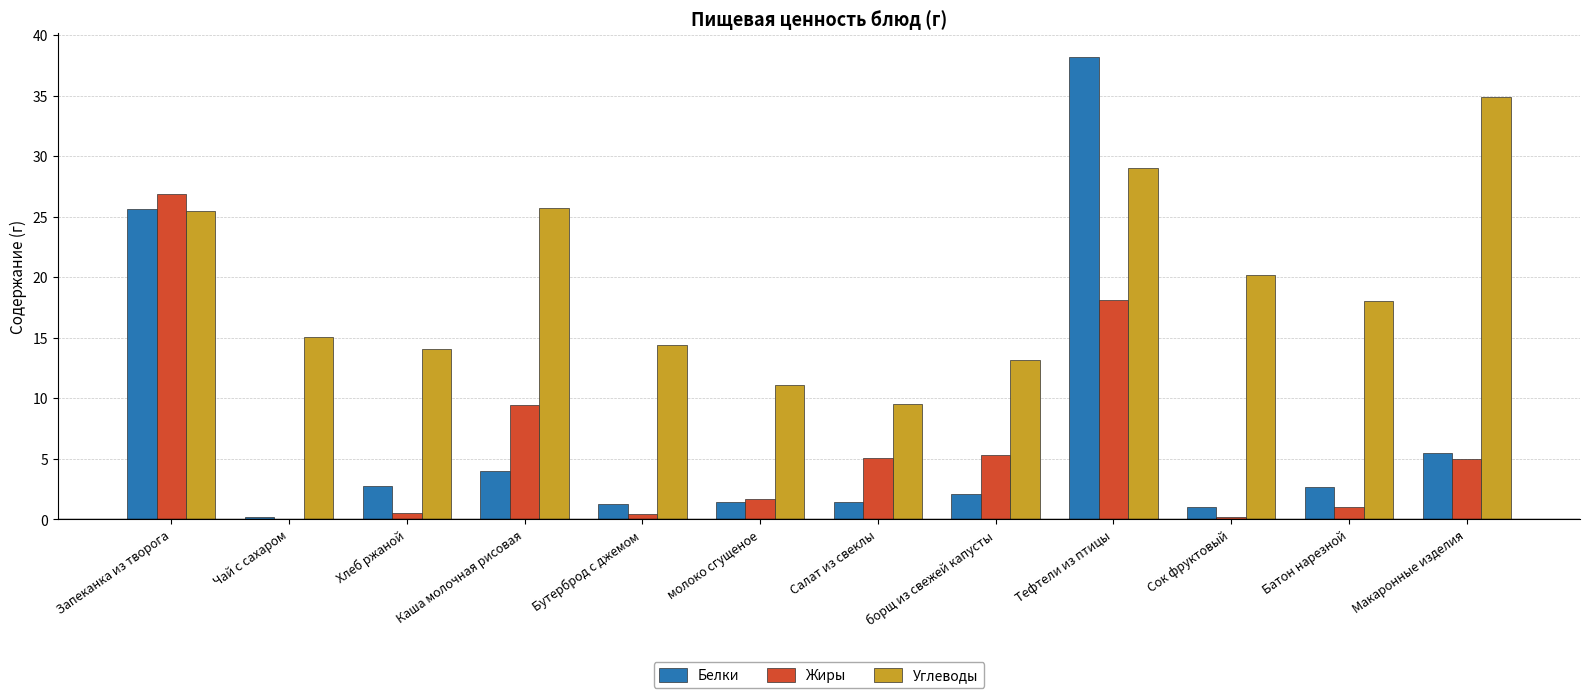

Between Чай с сахаром and Батон нарезной, which series saw the biggest shift?

Углеводы